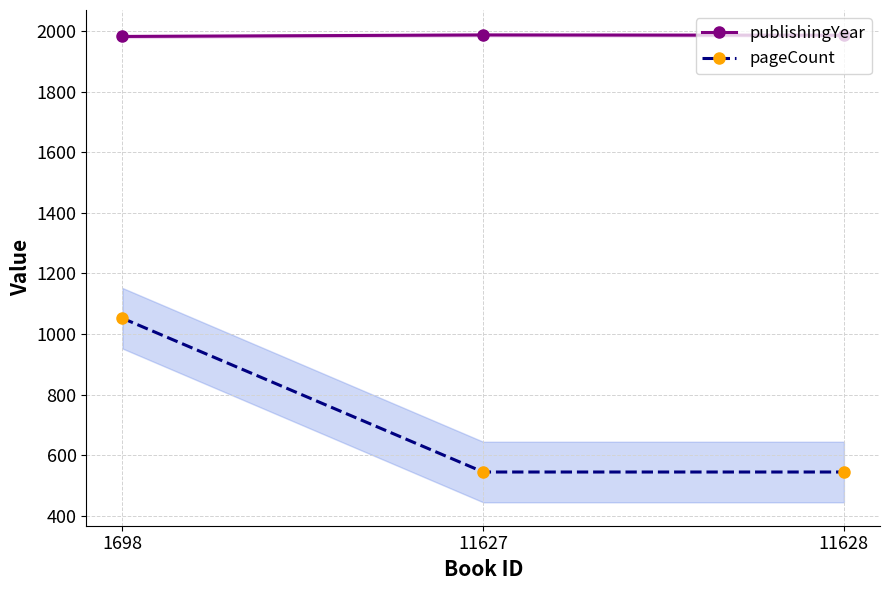

List the series in order of their overall mean, highest first.

publishingYear, pageCount